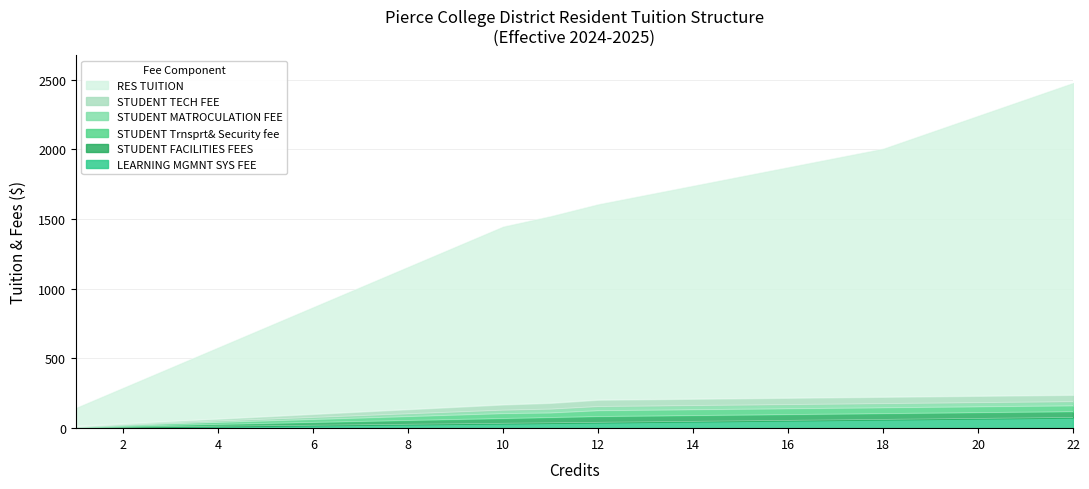

True or false: STUDENT MATROCULATION FEE has more than 1 points higher than both neighbors.

False